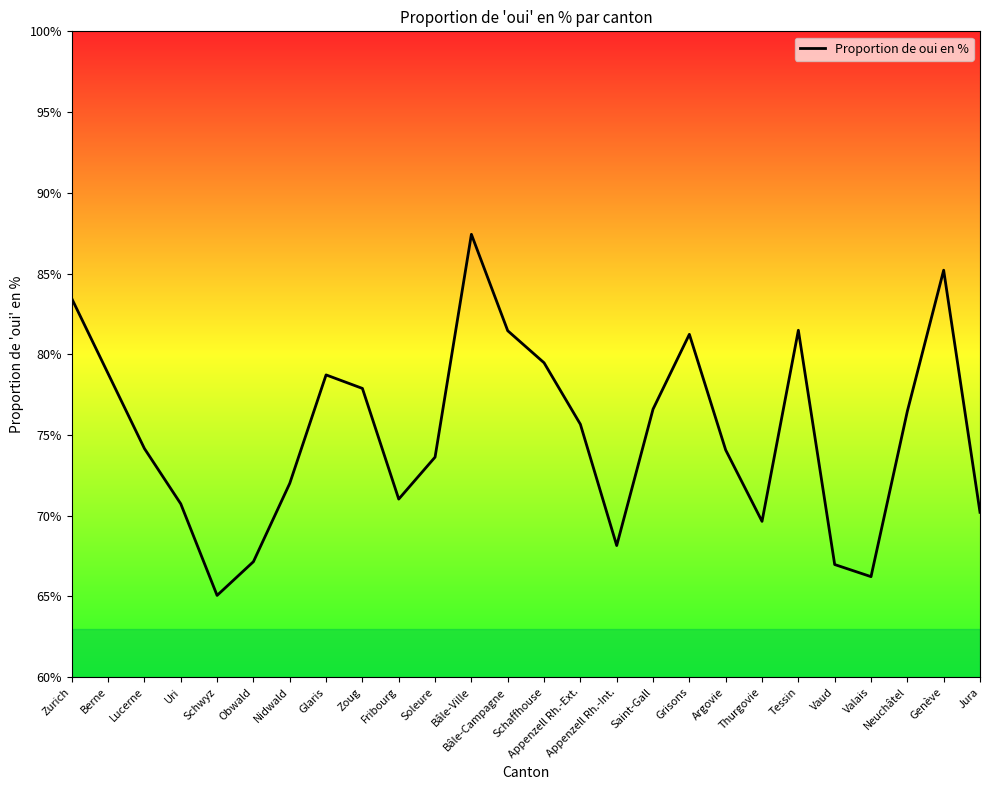

True or false: the data shows 126.2 at Fribourg.

False